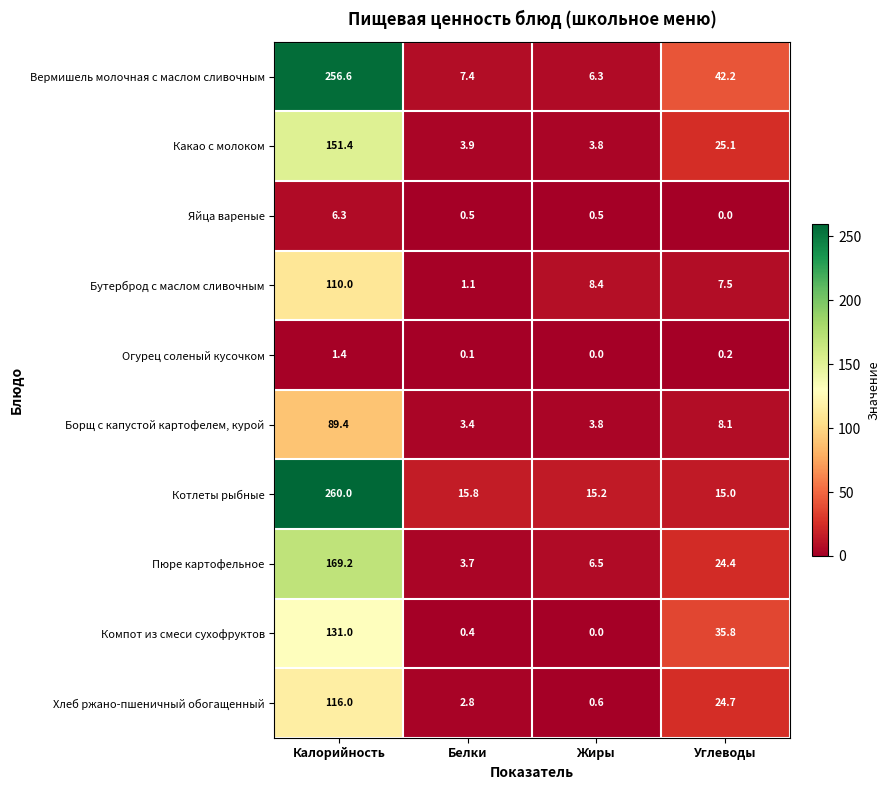

Which series has the widest spread of values?

Вермишель молочная с маслом сливочным